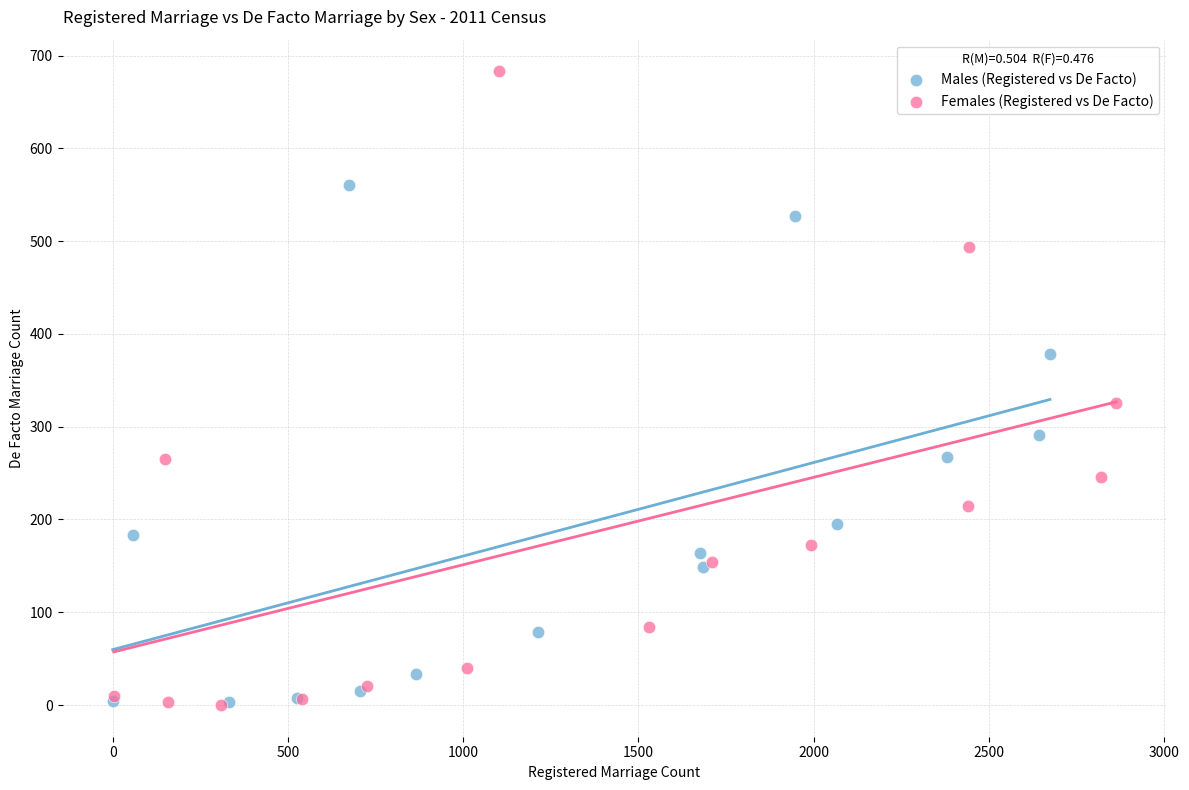

Which series reaches the maximum Y coordinate?

Females (Registered vs De Facto)